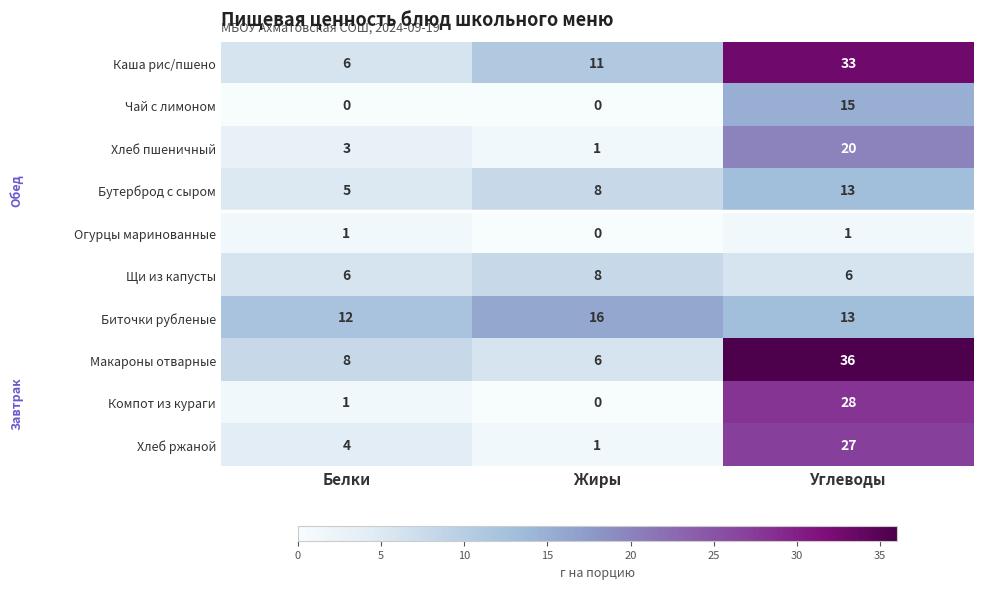

Between Белки and Жиры, which series saw the biggest shift?

Каша рис/пшено